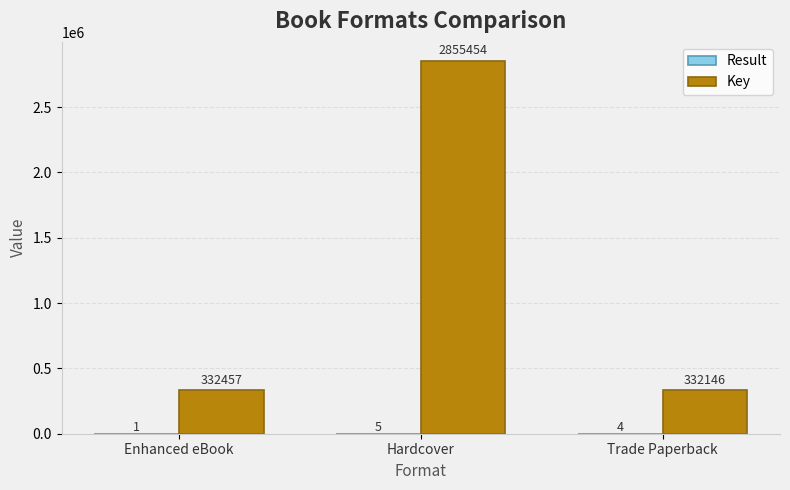

The value of Key at Enhanced eBook is 598320. True or false?

False